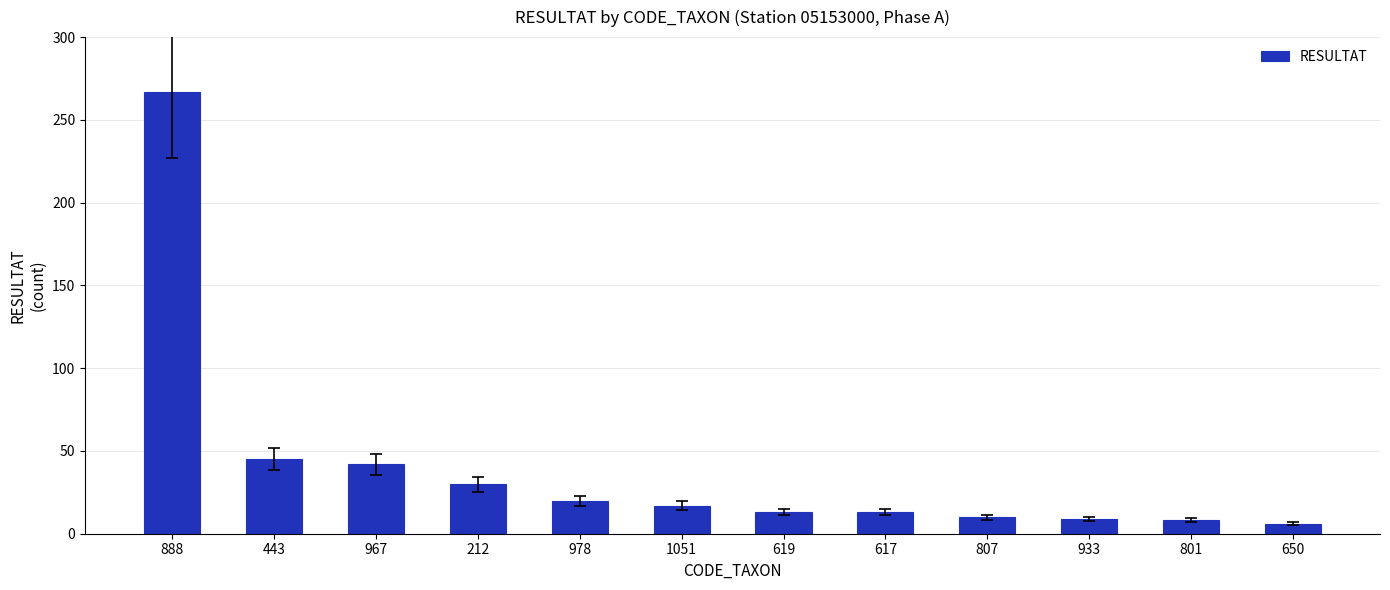

Which label corresponds to the largest value in the chart?

888